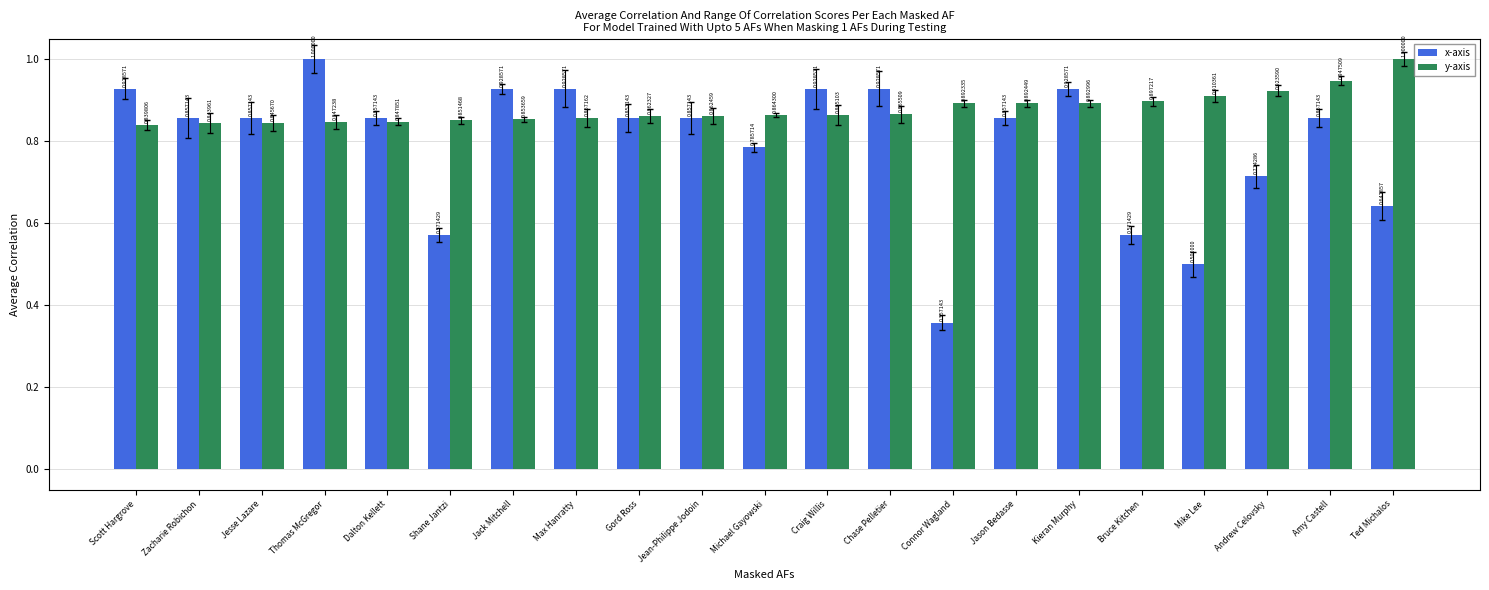

What is the sum of the y-axis values at Shane Jantzi and Kieran Murphy?

1.7